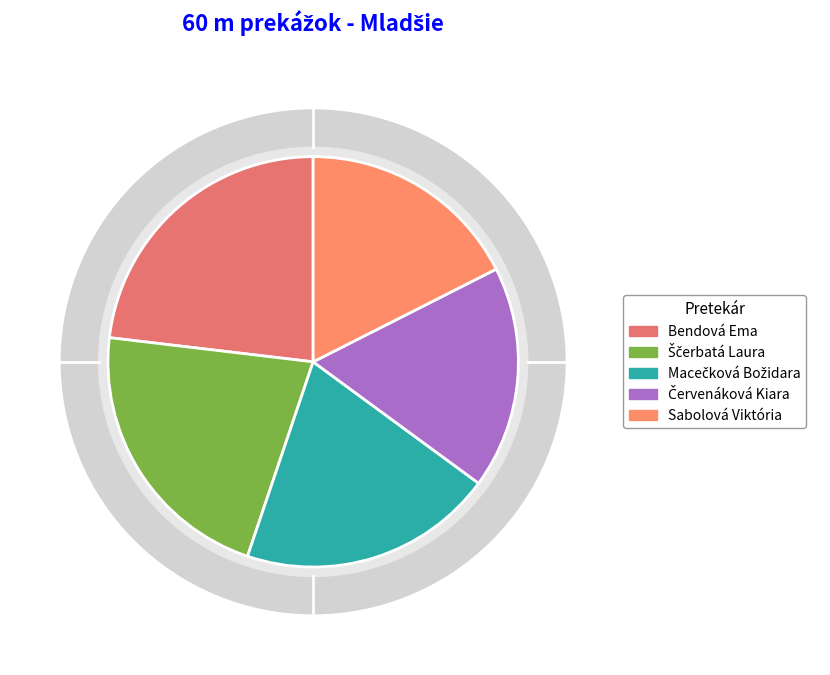

Is Bendová Ema the majority of the pie?

No